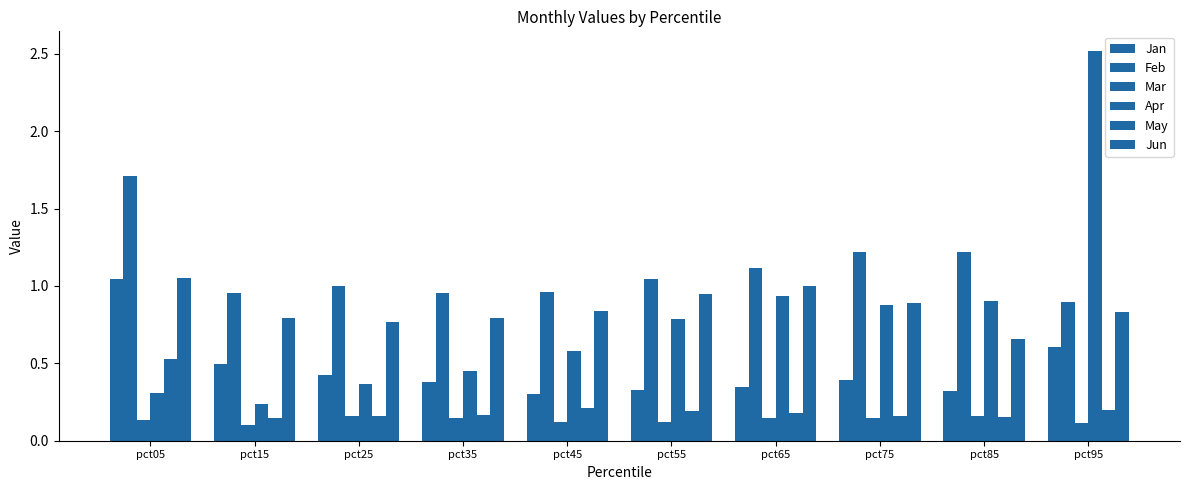

Which category has the highest value across all series?

pct95